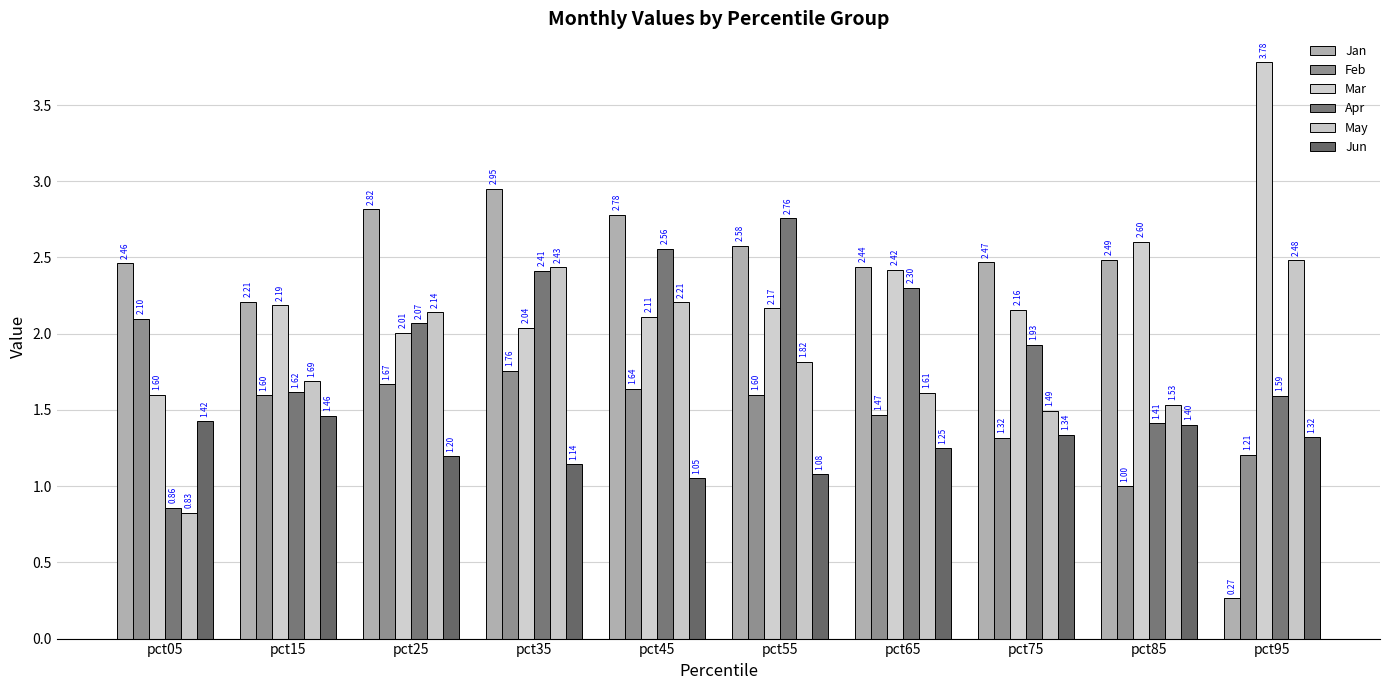

List the series in order of their peak value, highest first.

Mar, Jan, Apr, May, Feb, Jun